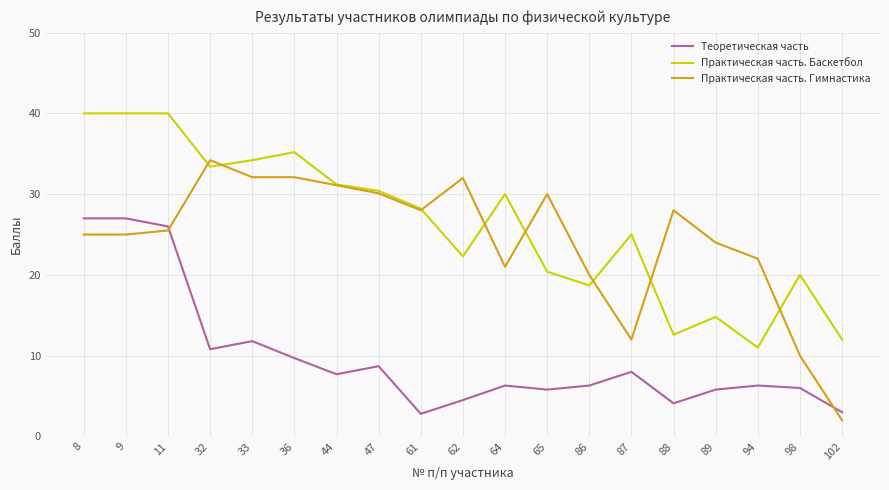

At which label is Практическая часть. Гимнастика closest to 18?

86